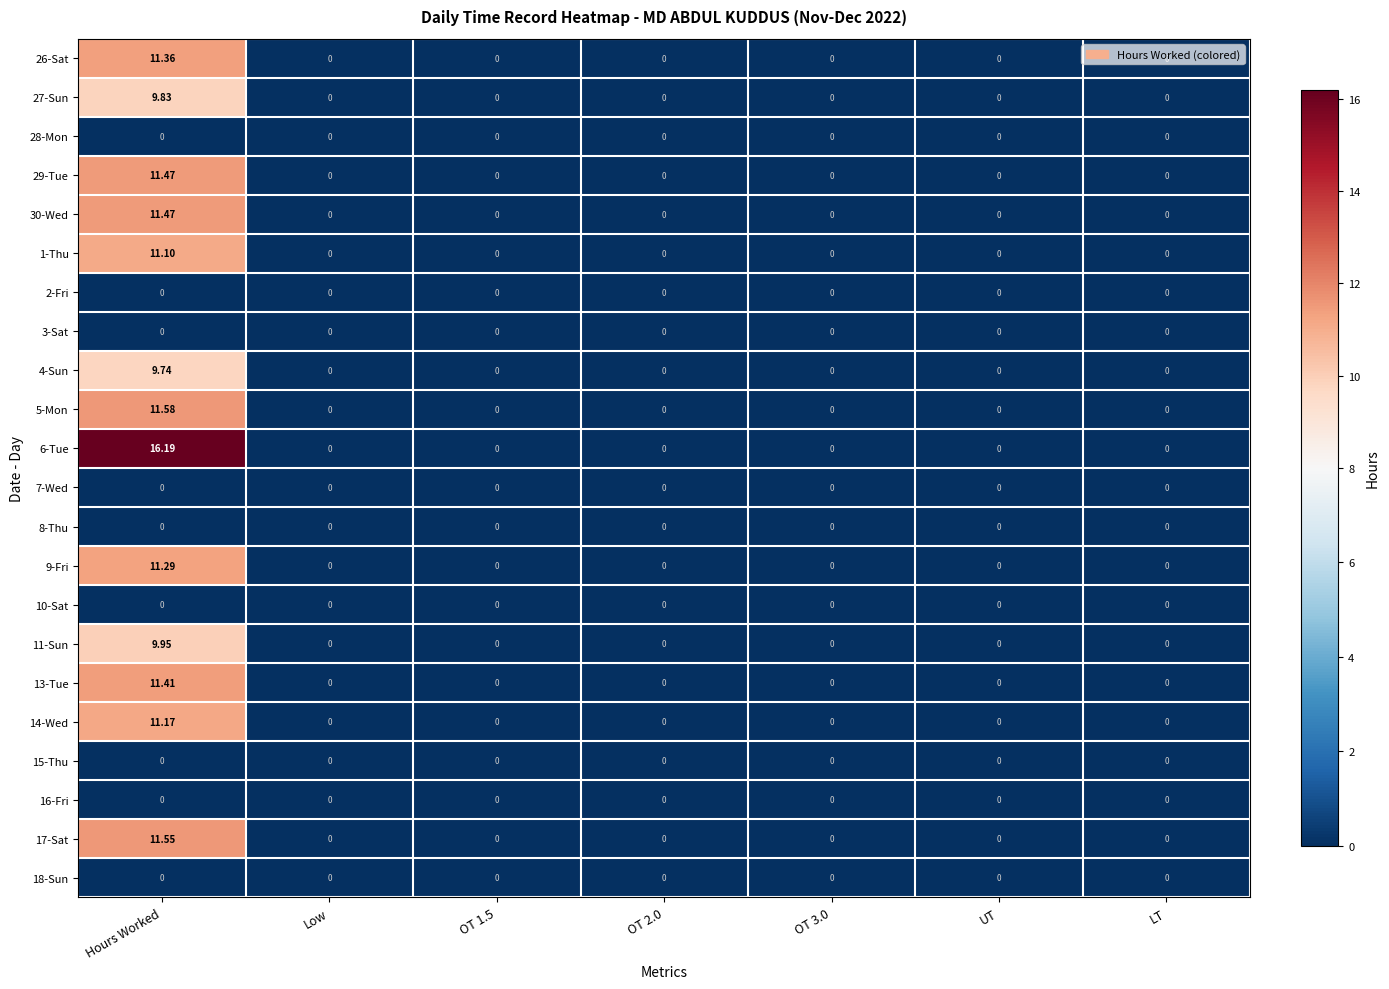

At which category is the sum across all series the highest?

Hours Worked